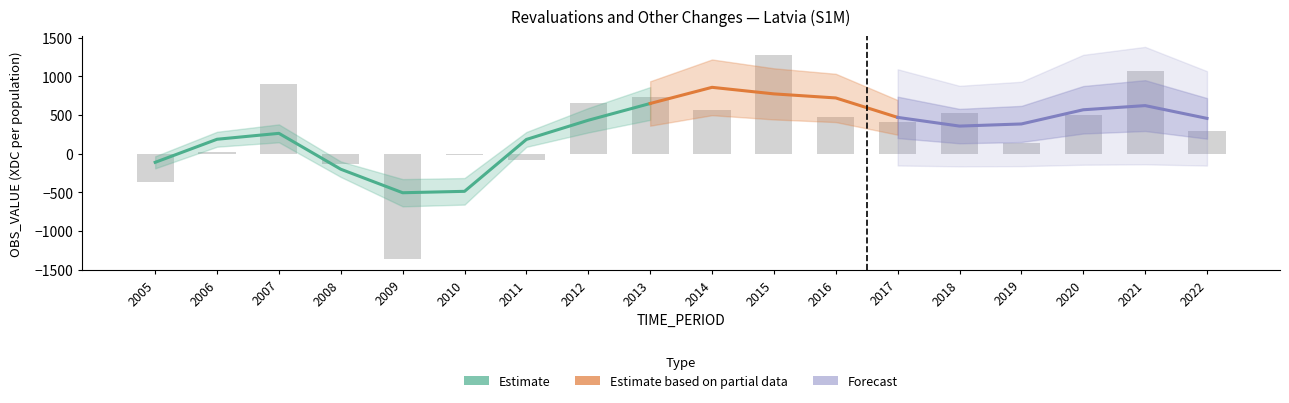

The value at 2015 is 1277.2. True or false?

True